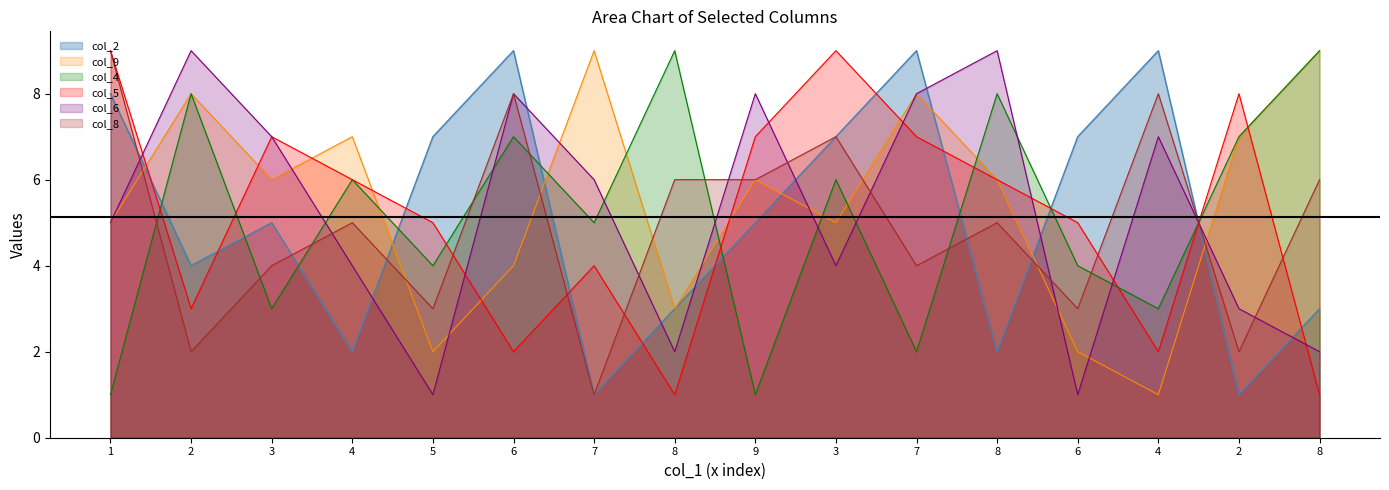

How many values in the col_5 series exceed 6?

6